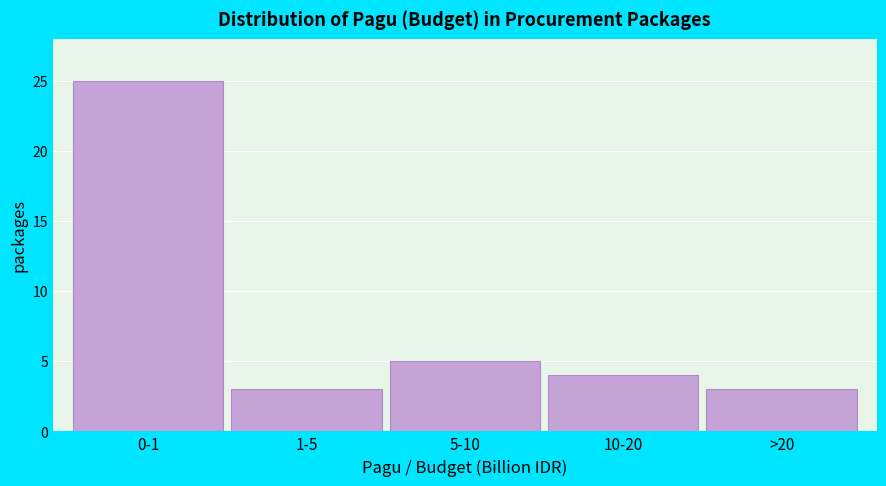

Reading right to left, what are all the values shown in this chart?

3	4	5	3	25